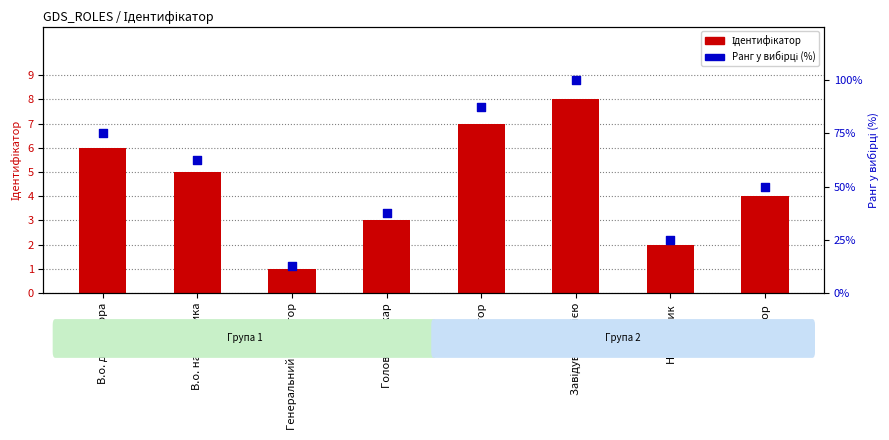

Which series reaches the minimum Y coordinate?

Ідентифікатор